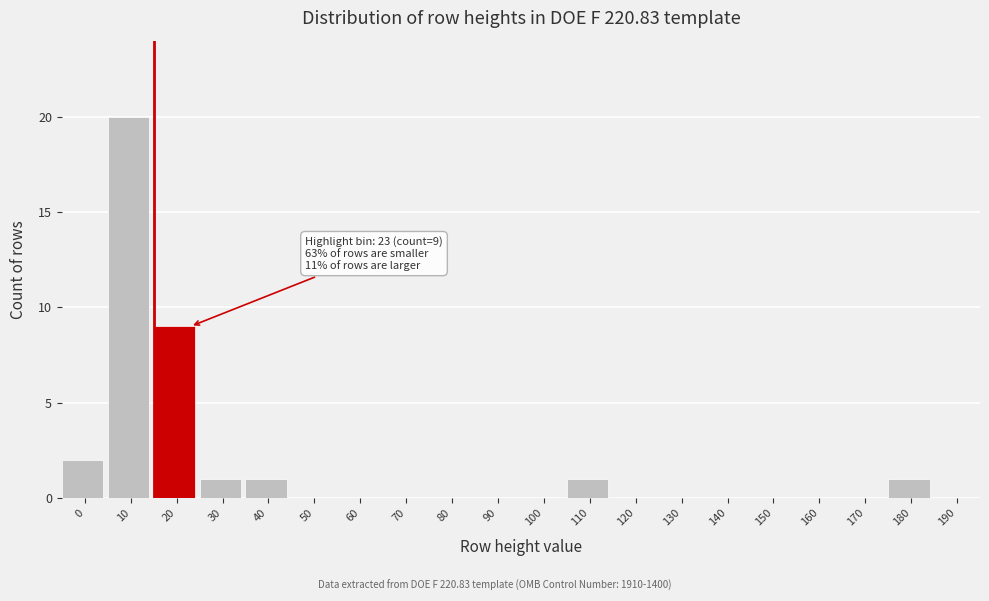

Reading right to left, what are all the values shown in this chart?

190=0	180=1	170=0	160=0	150=0	140=0	130=0	120=0	110=1	100=0	90=0	80=0	70=0	60=0	50=0	40=1	30=1	20=9	10=20	0=2